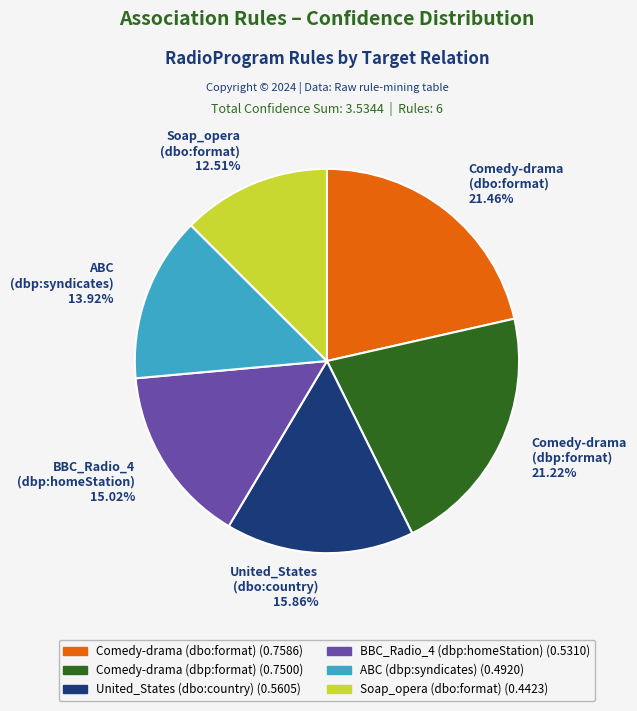

How many slices are in this pie chart?

6